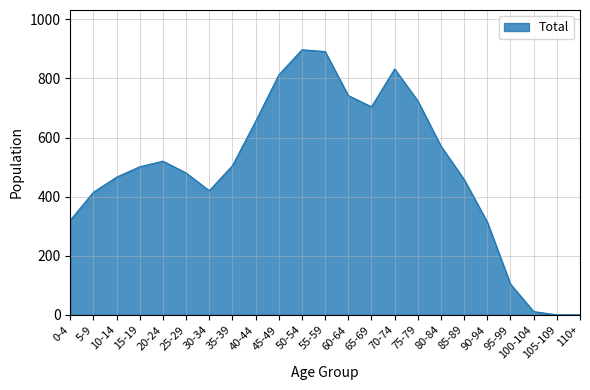

The value at 15-19 is 501. True or false?

True